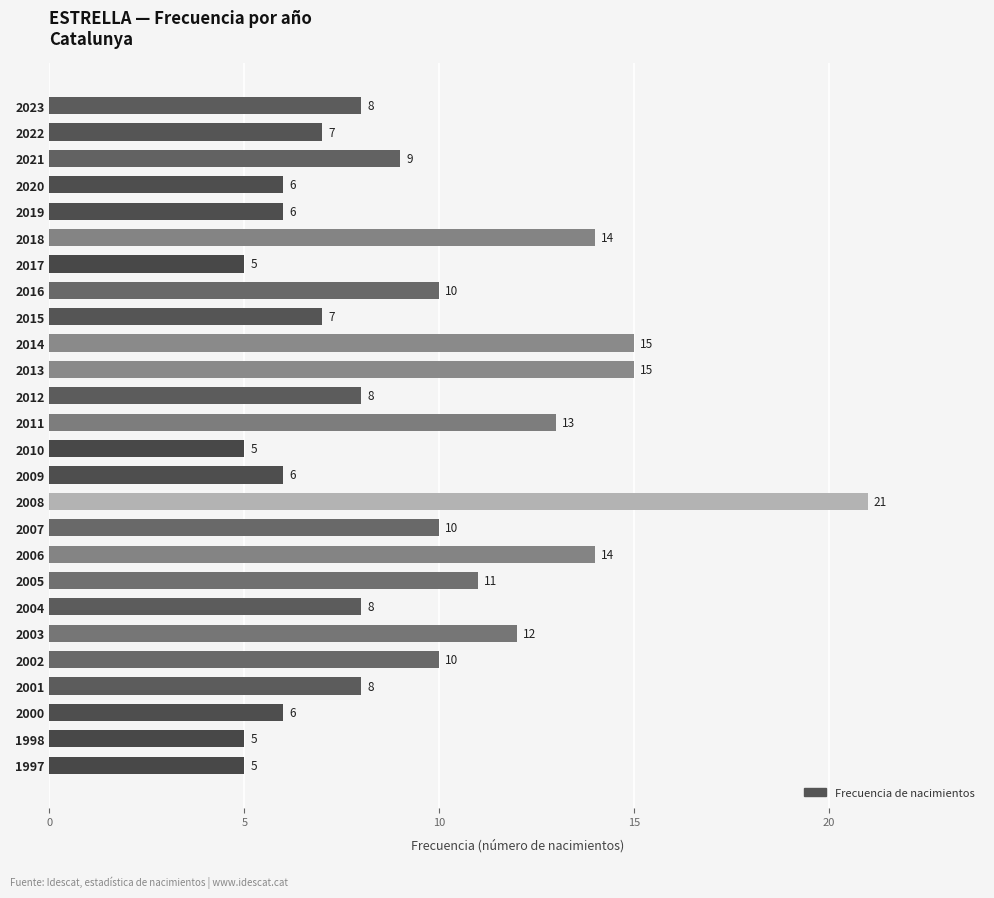

What value does the data have at 2007?

10